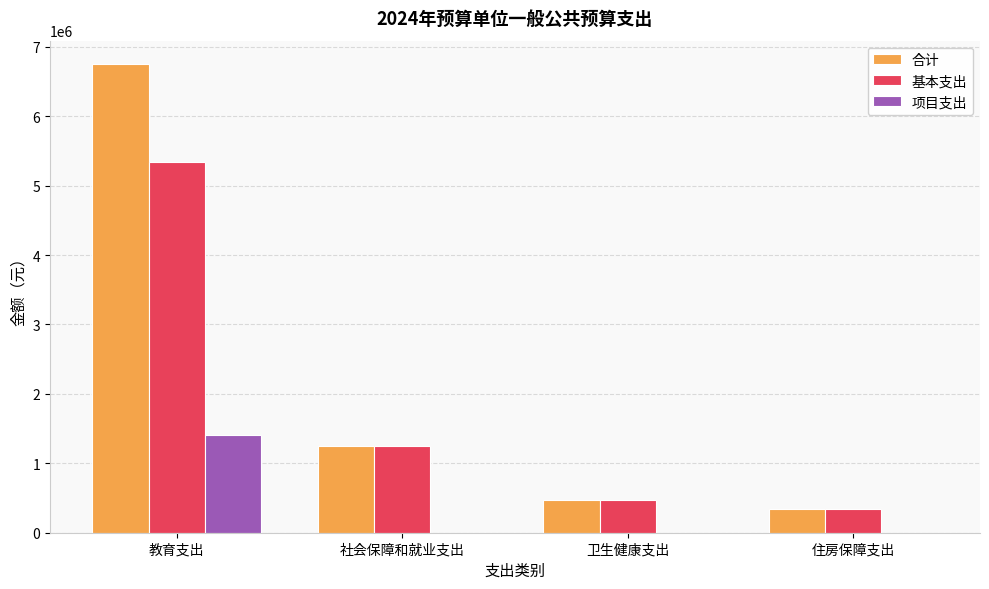

How many categories are shown in the chart?

4